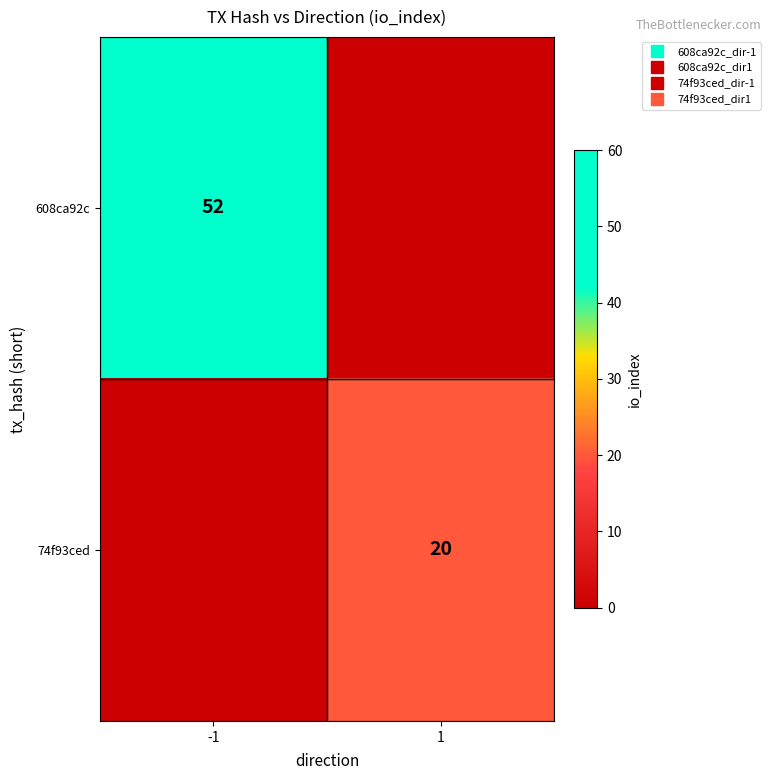

Which has a higher value, 1 or -1?

-1